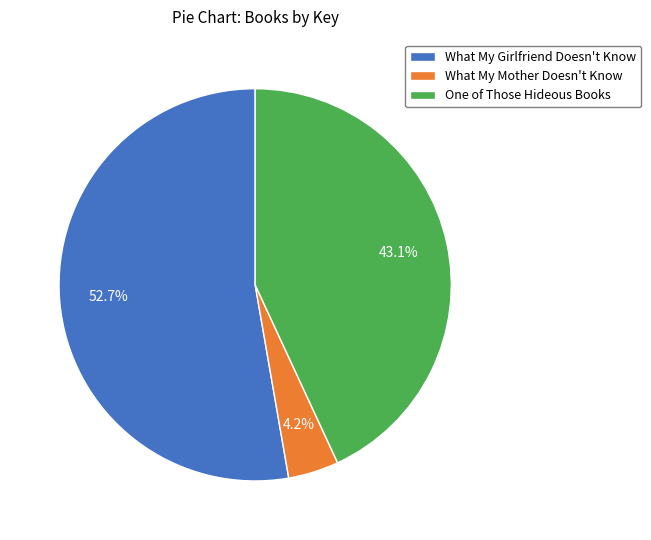

Which has a higher value, What My Girlfriend Doesn't Know or One of Those Hideous Books?

What My Girlfriend Doesn't Know